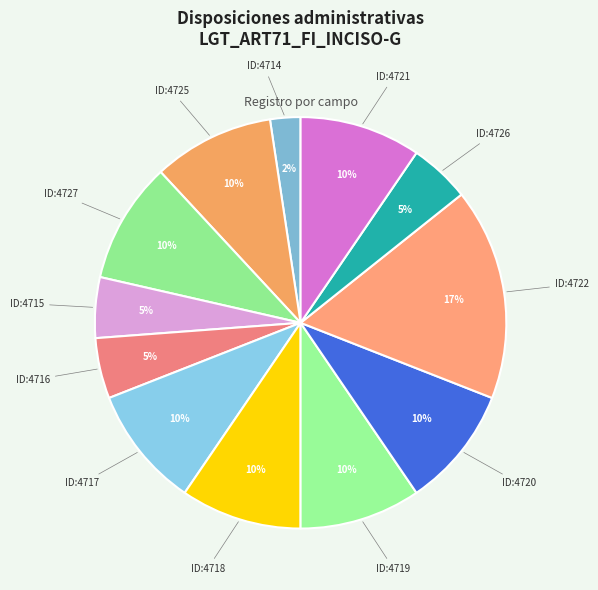

Count the number of slices in the pie.

12